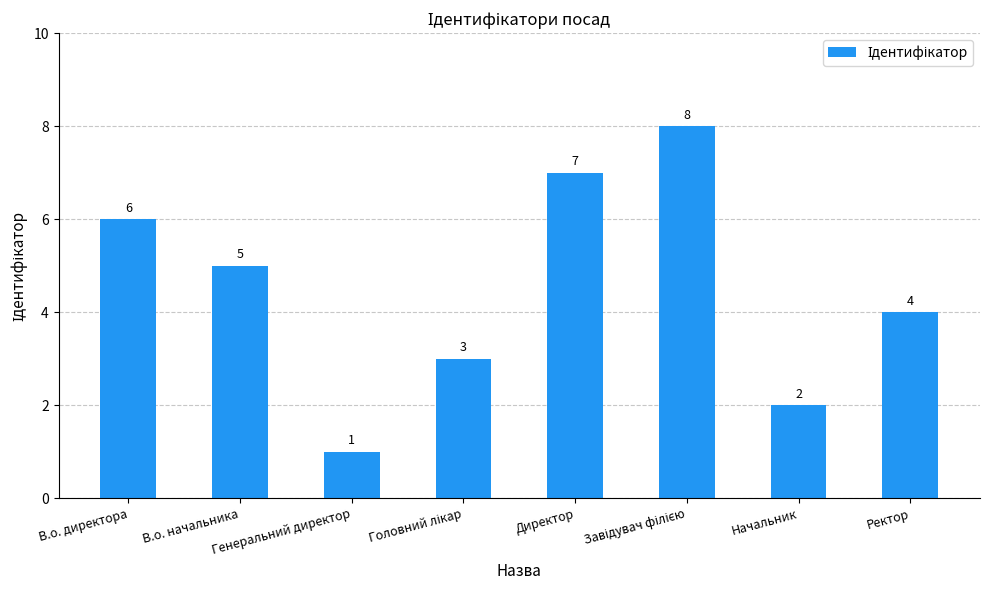

What is the minimum value shown in the chart?

1